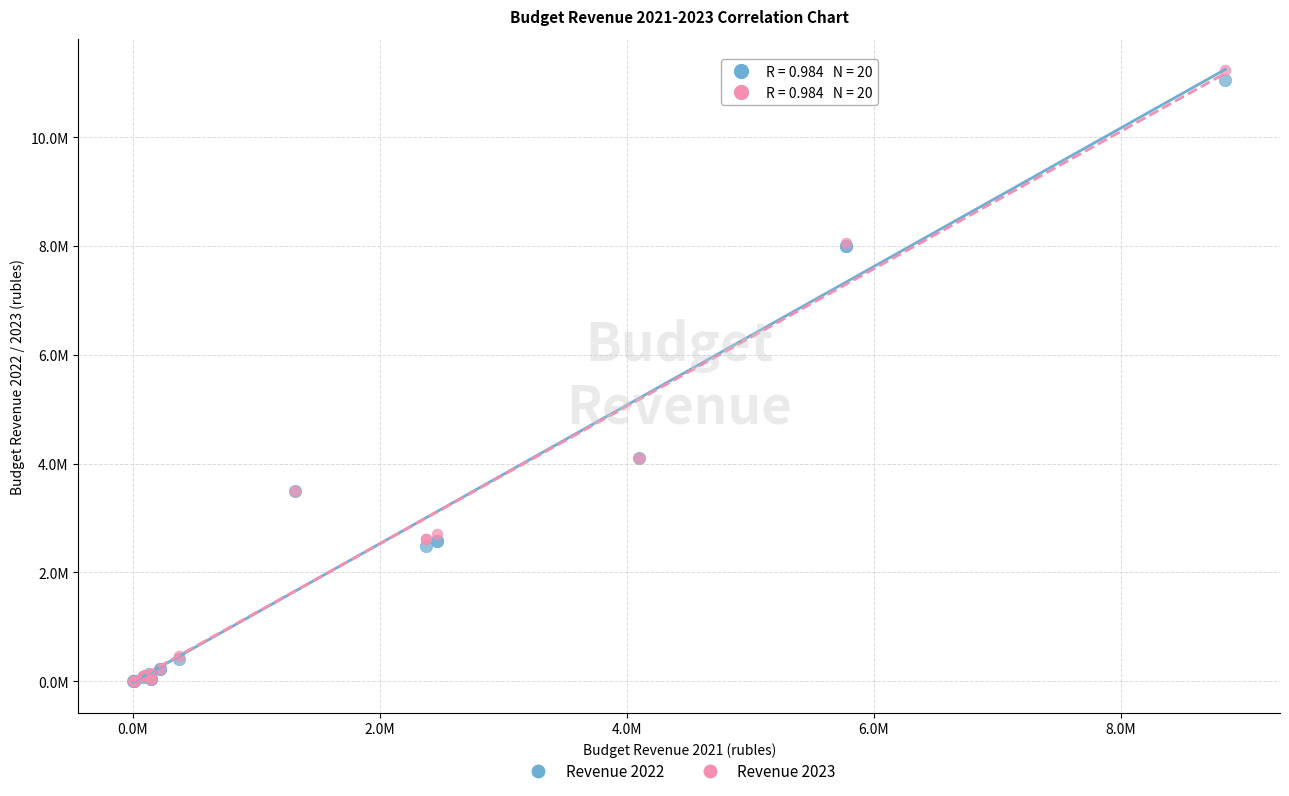

Which series has the widest spread of Y values?

Revenue 2023